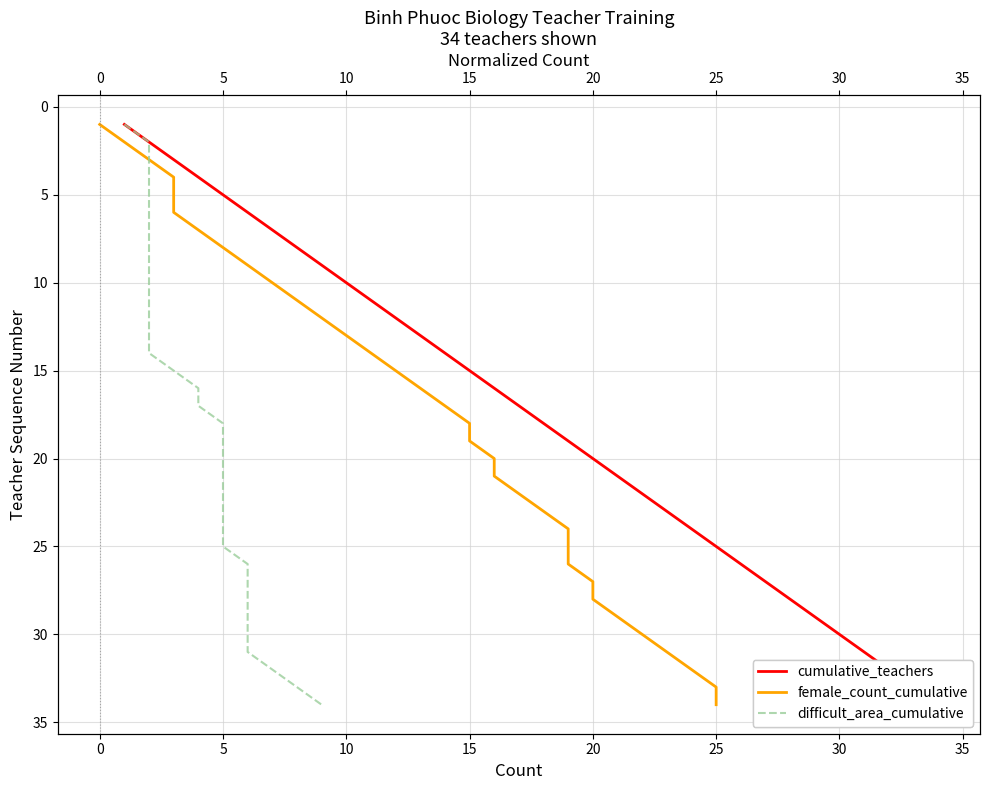

Which series changed the most between −5 and 35?

cumulative_teachers